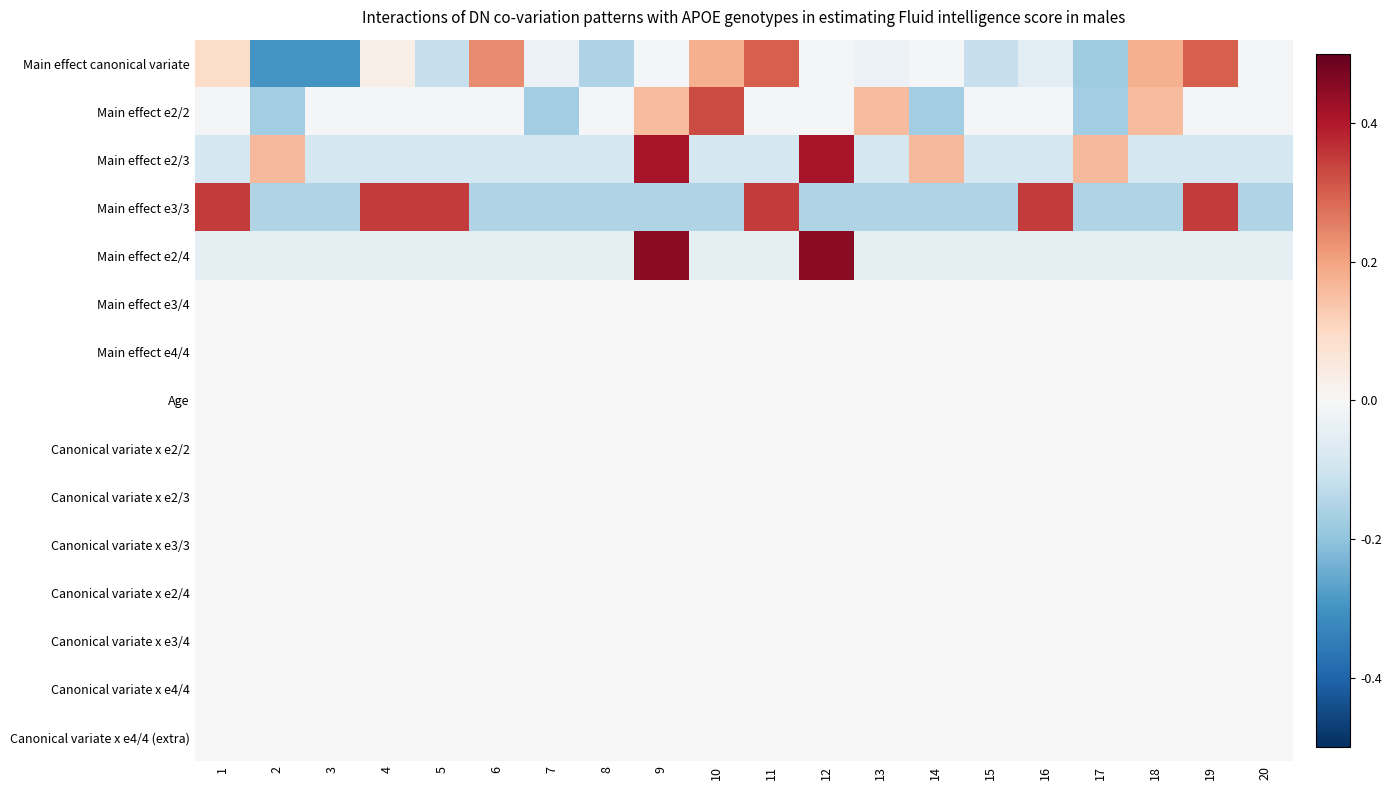

Reading right to left, list all the values displayed in this chart.

Main effect canonical variate: 20=-0.0	19=0.3	18=0.2	17=-0.2	16=-0.1	15=-0.1	14=-0.0	13=-0.0	12=-0.0	11=0.3	10=0.2	9=-0.0	8=-0.2	7=-0.0	6=0.2	5=-0.1	4=0.0	3=-0.3	2=-0.3	1=0.1
Main effect e2/2: 20=-0.0	19=-0.0	18=0.2	17=-0.2	16=-0.0	15=-0.0	14=-0.2	13=0.2	12=-0.0	11=-0.0	10=0.3	9=0.2	8=-0.0	7=-0.2	6=-0.0	5=-0.0	4=-0.0	3=-0.0	2=-0.2	1=-0.0
Main effect e2/3: 20=-0.1	19=-0.1	18=-0.1	17=0.2	16=-0.1	15=-0.1	14=0.2	13=-0.1	12=0.4	11=-0.1	10=-0.1	9=0.4	8=-0.1	7=-0.1	6=-0.1	5=-0.1	4=-0.1	3=-0.1	2=0.2	1=-0.1
Main effect e3/3: 20=-0.1	19=0.3	18=-0.1	17=-0.1	16=0.3	15=-0.1	14=-0.1	13=-0.1	12=-0.1	11=0.3	10=-0.1	9=-0.1	8=-0.1	7=-0.1	6=-0.1	5=0.3	4=0.3	3=-0.1	2=-0.1	1=0.3
Main effect e2/4: 20=-0.1	19=-0.1	18=-0.1	17=-0.1	16=-0.1	15=-0.1	14=-0.1	13=-0.1	12=0.5	11=-0.1	10=-0.1	9=0.5	8=-0.1	7=-0.1	6=-0.1	5=-0.1	4=-0.1	3=-0.1	2=-0.1	1=-0.1
Main effect e3/4: 20=0.0	19=0.0	18=0.0	17=0.0	16=0.0	15=0.0	14=0.0	13=0.0	12=0.0	11=0.0	10=0.0	9=0.0	8=0.0	7=0.0	6=0.0	5=0.0	4=0.0	3=0.0	2=0.0	1=0.0
Main effect e4/4: 20=0.0	19=0.0	18=0.0	17=0.0	16=0.0	15=0.0	14=0.0	13=0.0	12=0.0	11=0.0	10=0.0	9=0.0	8=0.0	7=0.0	6=0.0	5=0.0	4=0.0	3=0.0	2=0.0	1=0.0
Age: 20=0.0	19=0.0	18=0.0	17=0.0	16=0.0	15=0.0	14=0.0	13=0.0	12=0.0	11=0.0	10=0.0	9=0.0	8=0.0	7=0.0	6=0.0	5=0.0	4=0.0	3=0.0	2=0.0	1=0.0
Canonical variate x e2/2: 20=0.0	19=0.0	18=0.0	17=0.0	16=0.0	15=0.0	14=0.0	13=0.0	12=0.0	11=0.0	10=0.0	9=0.0	8=0.0	7=0.0	6=0.0	5=0.0	4=0.0	3=0.0	2=0.0	1=0.0
Canonical variate x e2/3: 20=0.0	19=0.0	18=0.0	17=0.0	16=0.0	15=0.0	14=0.0	13=0.0	12=0.0	11=0.0	10=0.0	9=0.0	8=0.0	7=0.0	6=0.0	5=0.0	4=0.0	3=0.0	2=0.0	1=0.0
Canonical variate x e3/3: 20=0.0	19=0.0	18=0.0	17=0.0	16=0.0	15=0.0	14=0.0	13=0.0	12=0.0	11=0.0	10=0.0	9=0.0	8=0.0	7=0.0	6=0.0	5=0.0	4=0.0	3=0.0	2=0.0	1=0.0
Canonical variate x e2/4: 20=0.0	19=0.0	18=0.0	17=0.0	16=0.0	15=0.0	14=0.0	13=0.0	12=0.0	11=0.0	10=0.0	9=0.0	8=0.0	7=0.0	6=0.0	5=0.0	4=0.0	3=0.0	2=0.0	1=0.0
Canonical variate x e3/4: 20=0.0	19=0.0	18=0.0	17=0.0	16=0.0	15=0.0	14=0.0	13=0.0	12=0.0	11=0.0	10=0.0	9=0.0	8=0.0	7=0.0	6=0.0	5=0.0	4=0.0	3=0.0	2=0.0	1=0.0
Canonical variate x e4/4: 20=0.0	19=0.0	18=0.0	17=0.0	16=0.0	15=0.0	14=0.0	13=0.0	12=0.0	11=0.0	10=0.0	9=0.0	8=0.0	7=0.0	6=0.0	5=0.0	4=0.0	3=0.0	2=0.0	1=0.0
Canonical variate x e4/4 (extra): 20=0.0	19=0.0	18=0.0	17=0.0	16=0.0	15=0.0	14=0.0	13=0.0	12=0.0	11=0.0	10=0.0	9=0.0	8=0.0	7=0.0	6=0.0	5=0.0	4=0.0	3=0.0	2=0.0	1=0.0